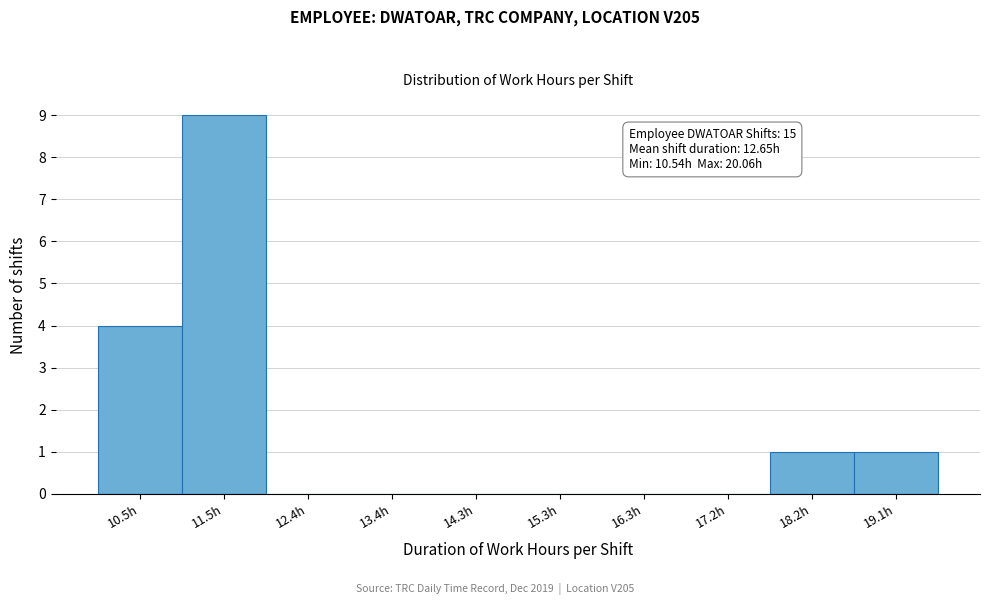

Reading right to left, list all the values displayed in this chart.

19.1h=1	18.2h=1	17.2h=0	16.3h=0	15.3h=0	14.3h=0	13.4h=0	12.4h=0	11.5h=9	10.5h=4